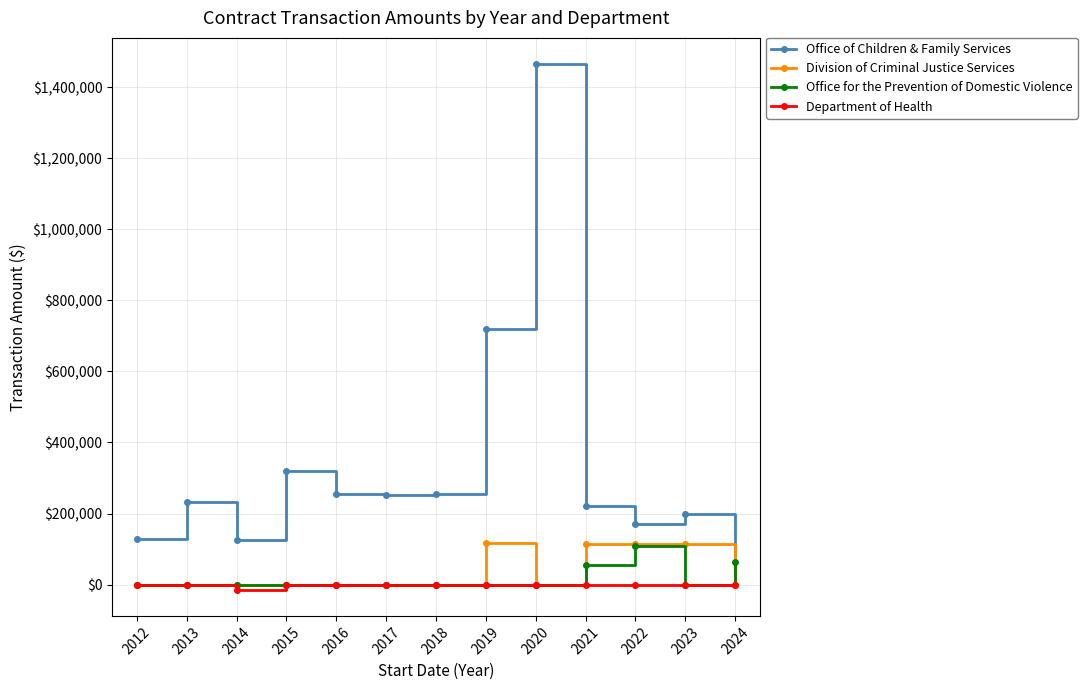

What is the difference between the highest and lowest values at 2020?

1464495.0